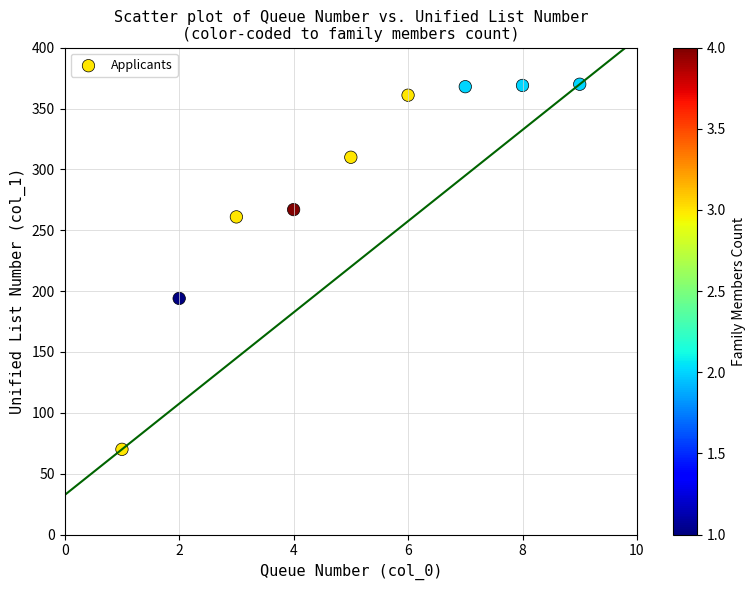

What is the average X value?

5